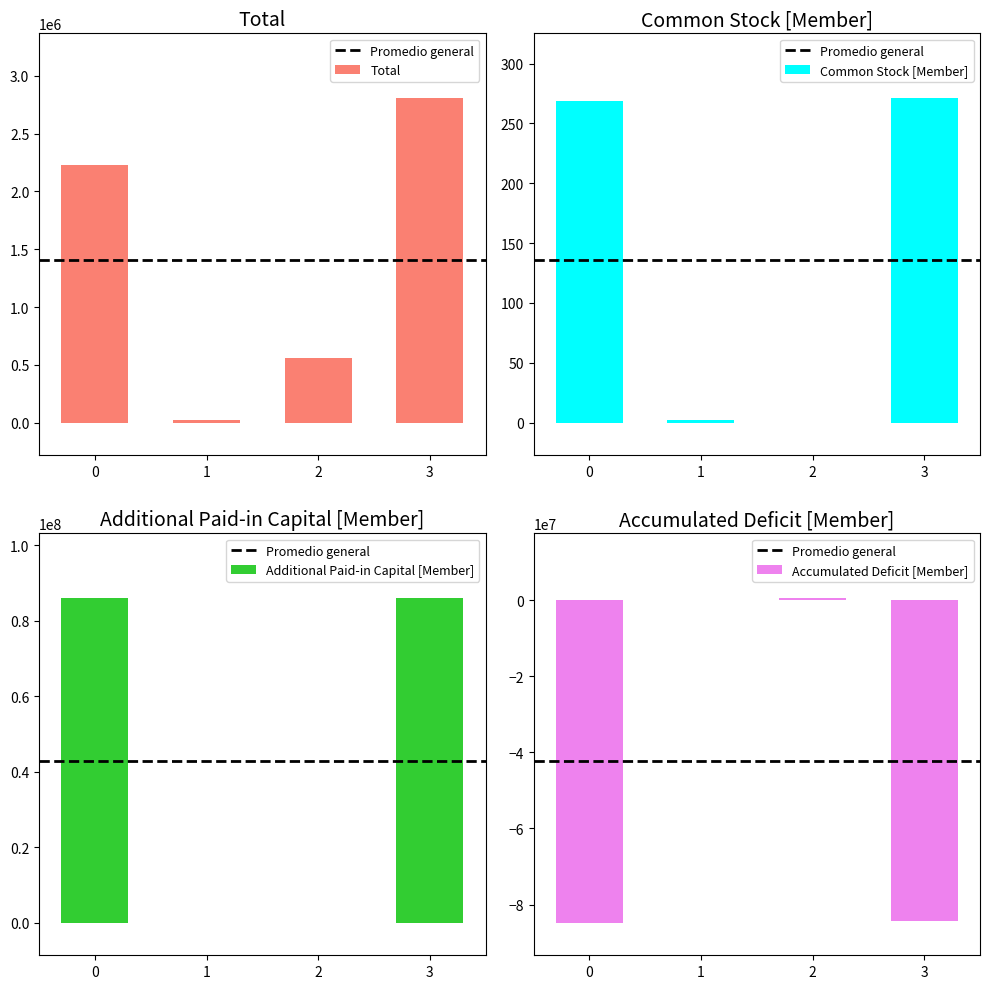

Between 0 and 2, which series saw the biggest shift?

Additional Paid-in Capital [Member]